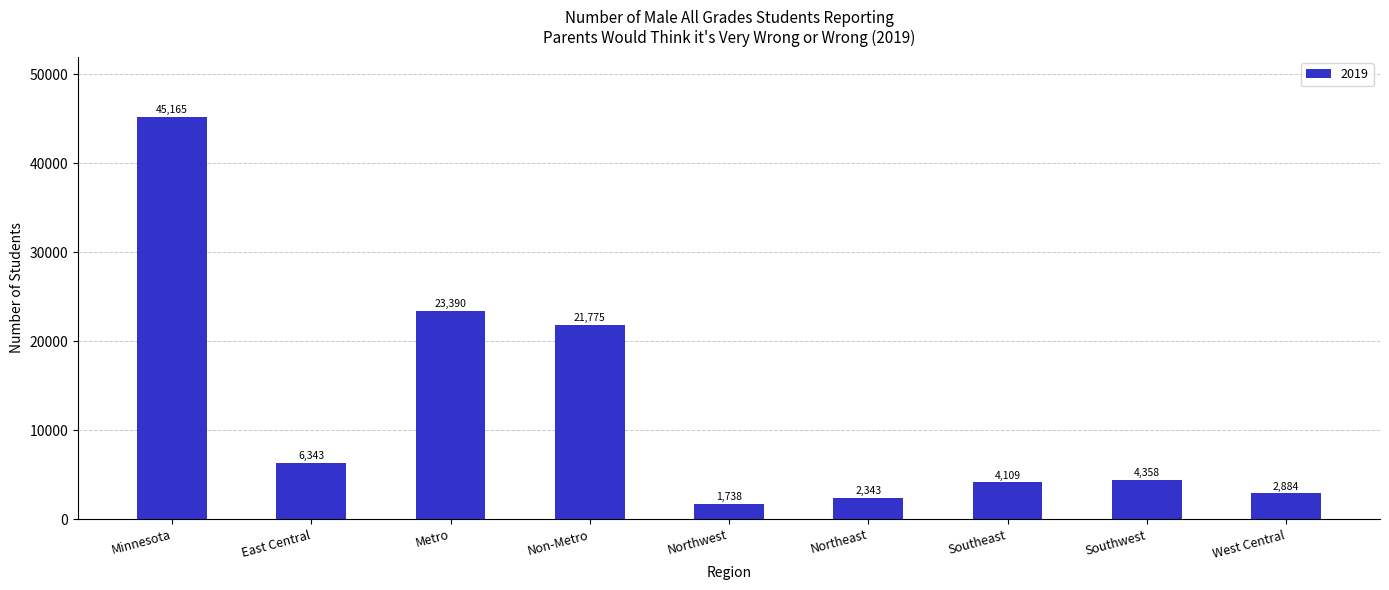

Rank the categories by value from highest to lowest.

Minnesota, Metro, Non-Metro, East Central, Southwest, Southeast, West Central, Northeast, Northwest